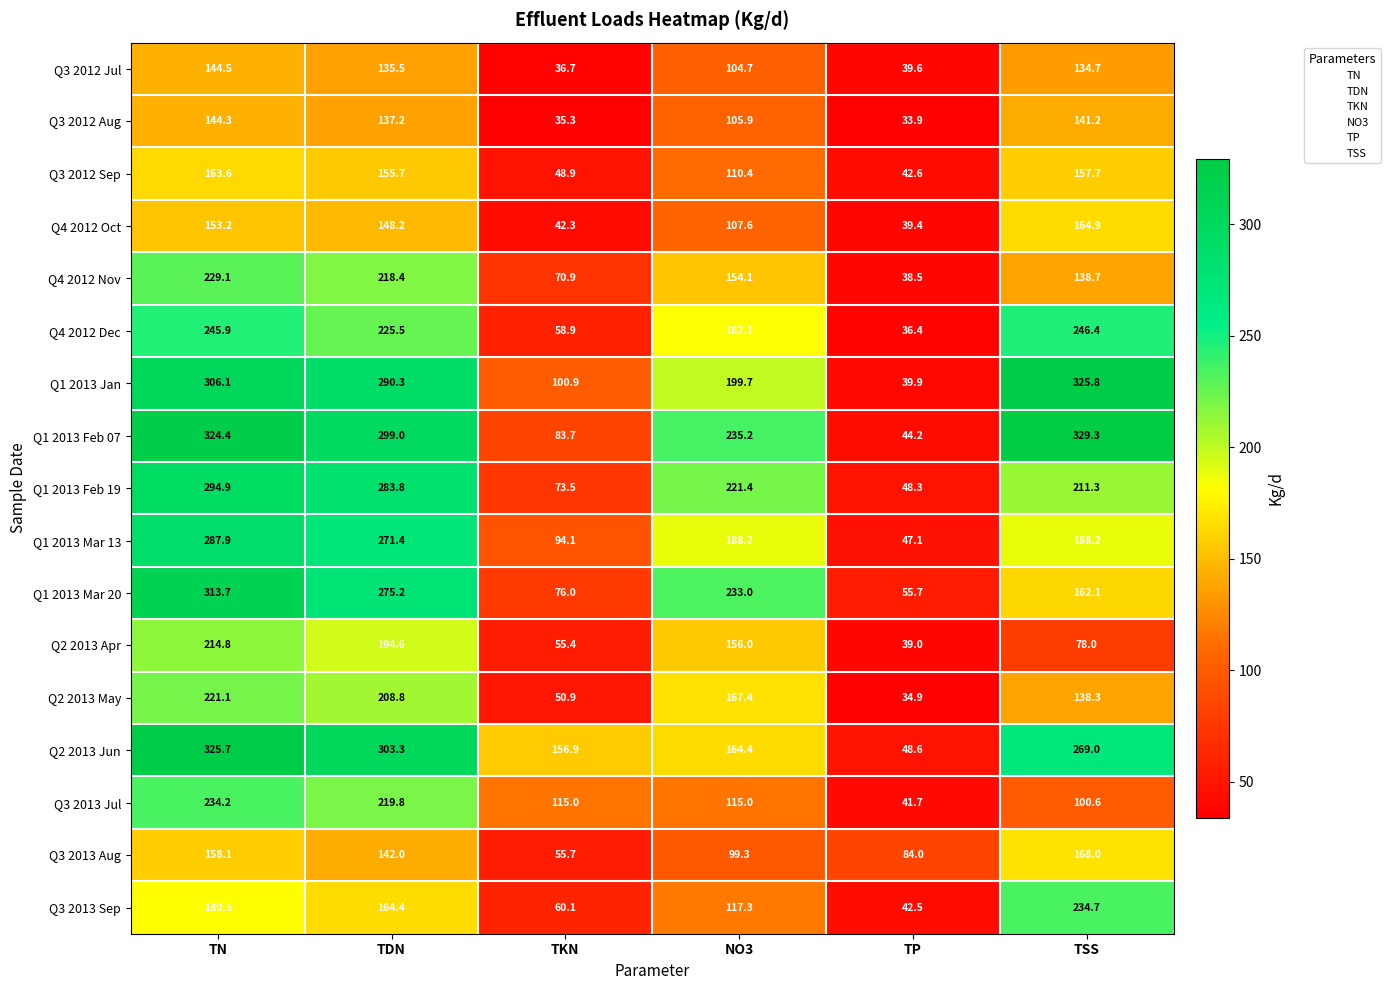

What is the average value of the Q3 2013 Aug series?

117.9